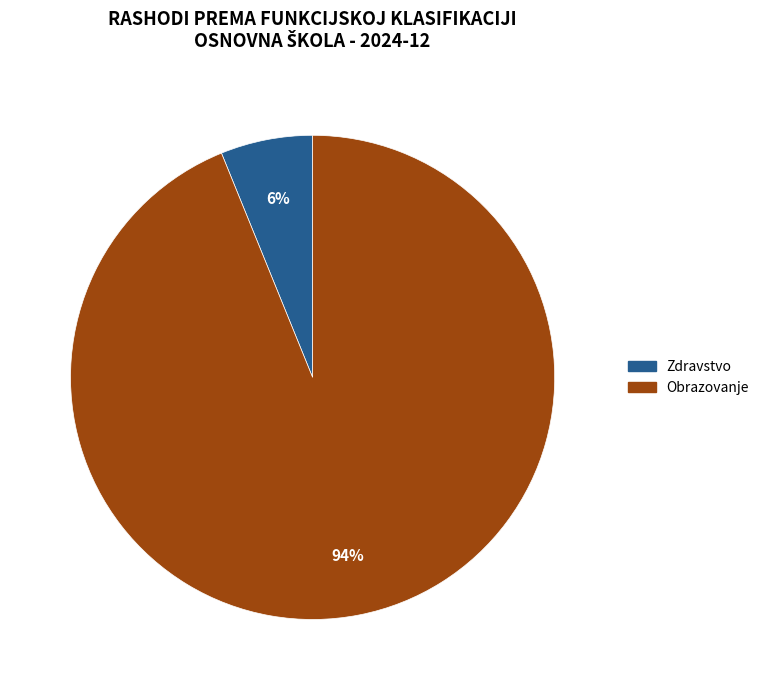

Count the number of slices in the pie.

2